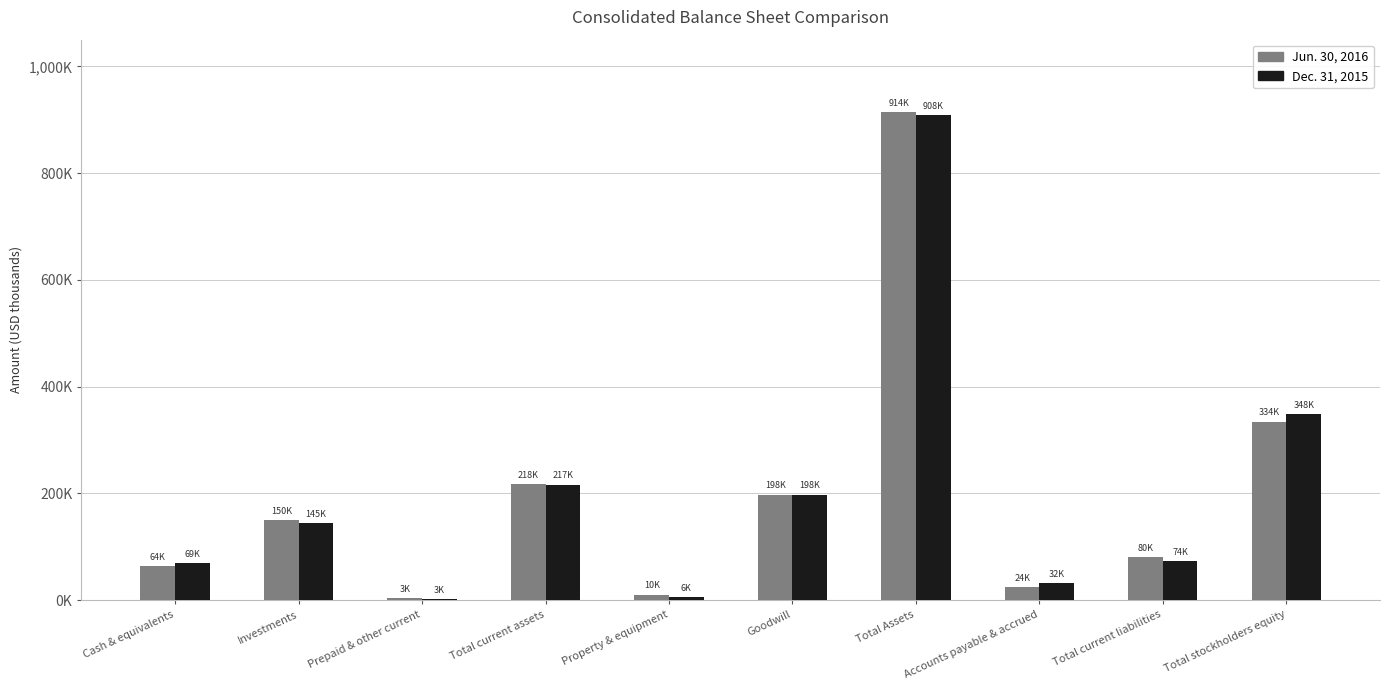

The value of Jun. 30, 2016 at Total stockholders equity is 77358. True or false?

False